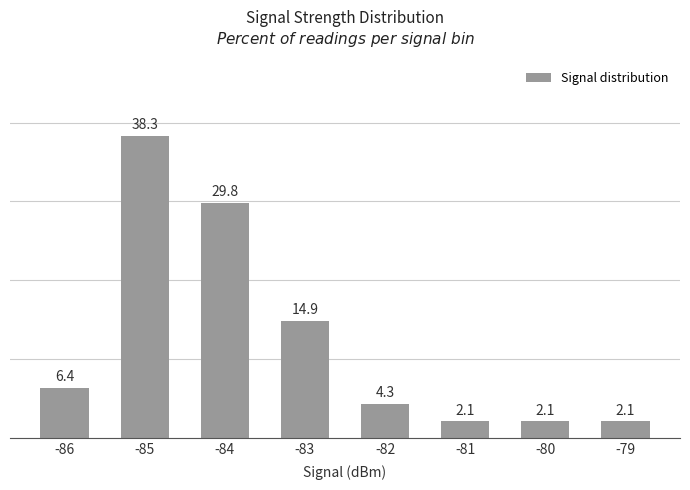

Where is the data nearest to the value 20?

-83